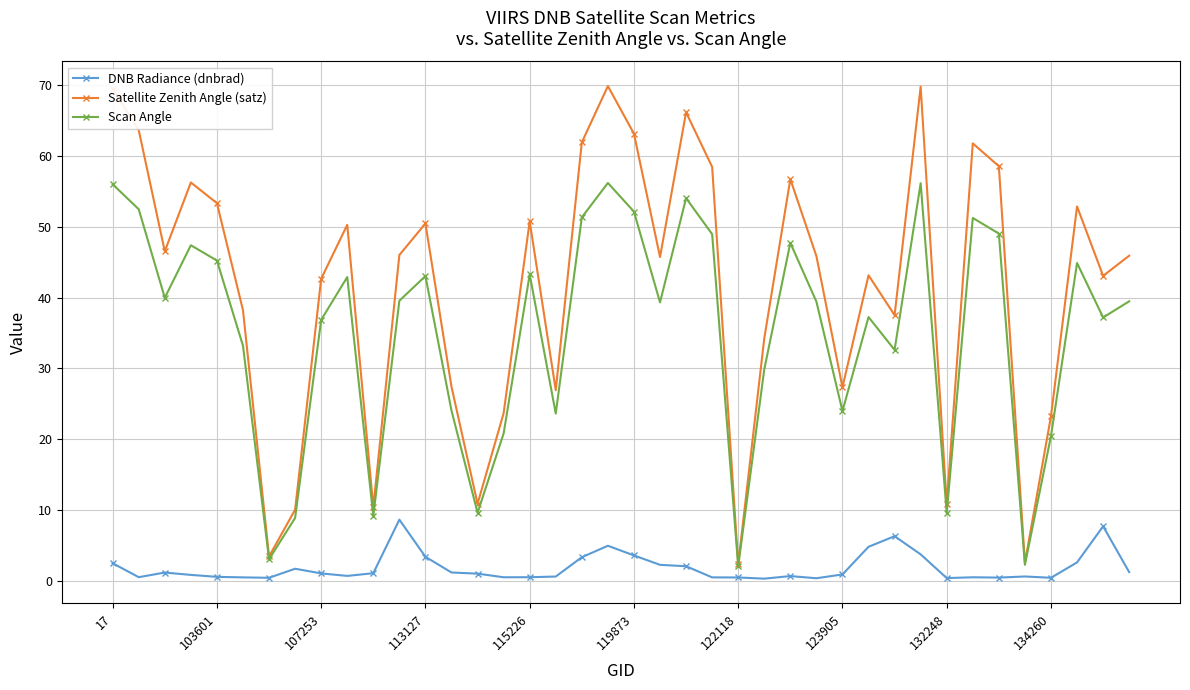

True or false: Scan Angle has more than 1 points higher than both neighbors.

True